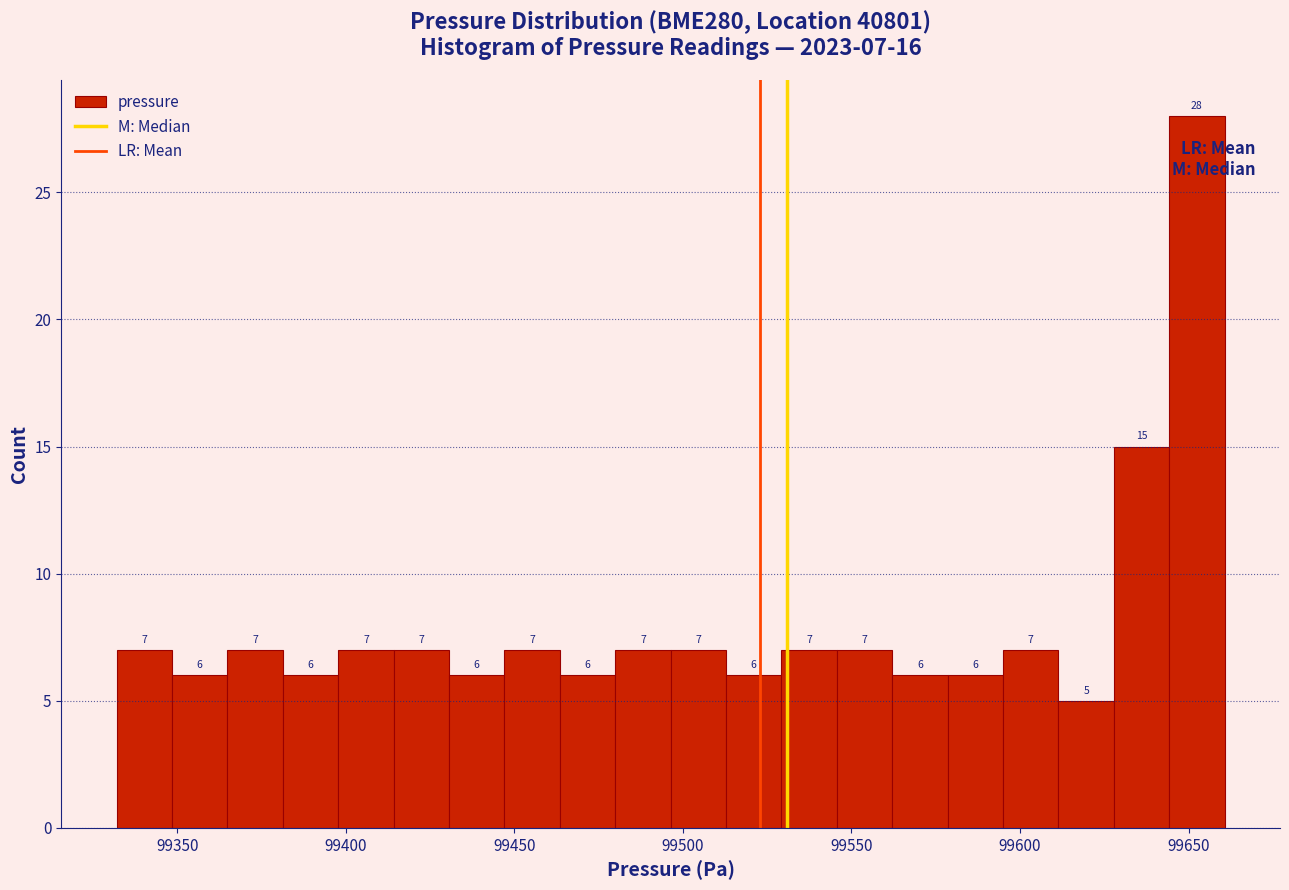

Read against the x-axis, roughly where is the centre of the tallest bar?

99650